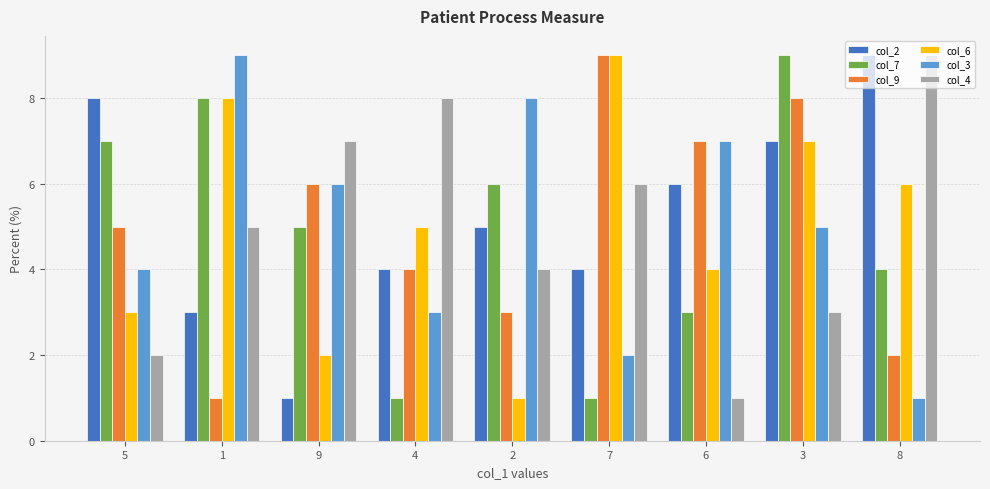

How many values in the col_4 series are below 5?

4